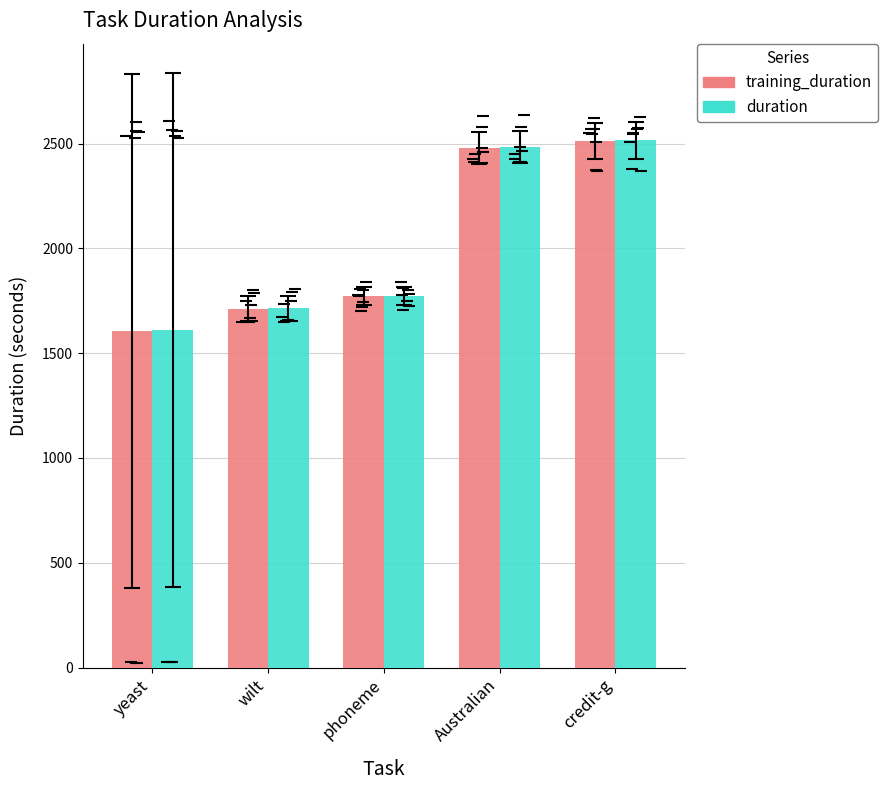

Is it true that duration equals 3113.8 at phoneme?

False